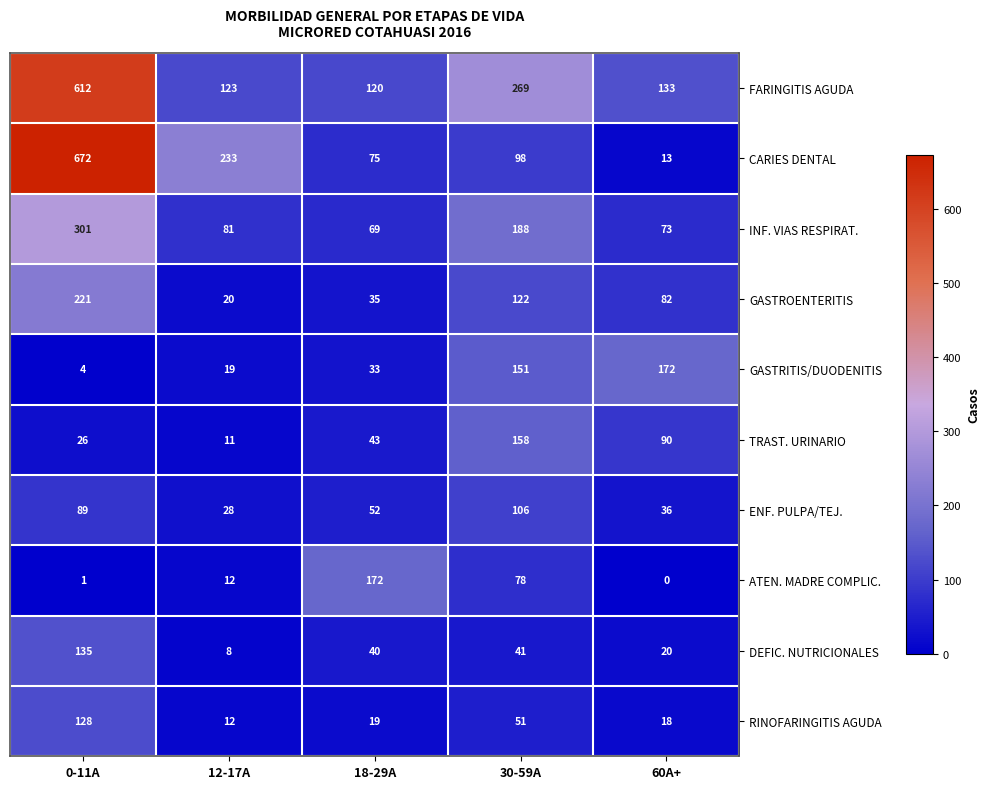

Count the TRAST. URINARIO values in the range 26 to 90.

3